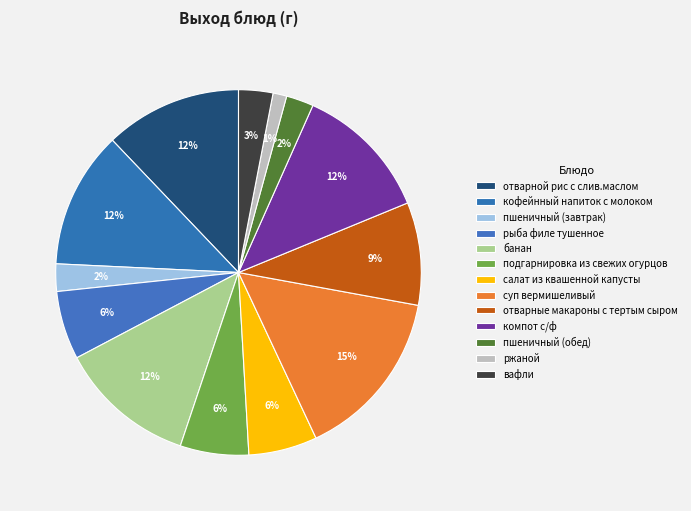

Combined, do рыба филе тушенное and компот с/ф account for over 50%?

No